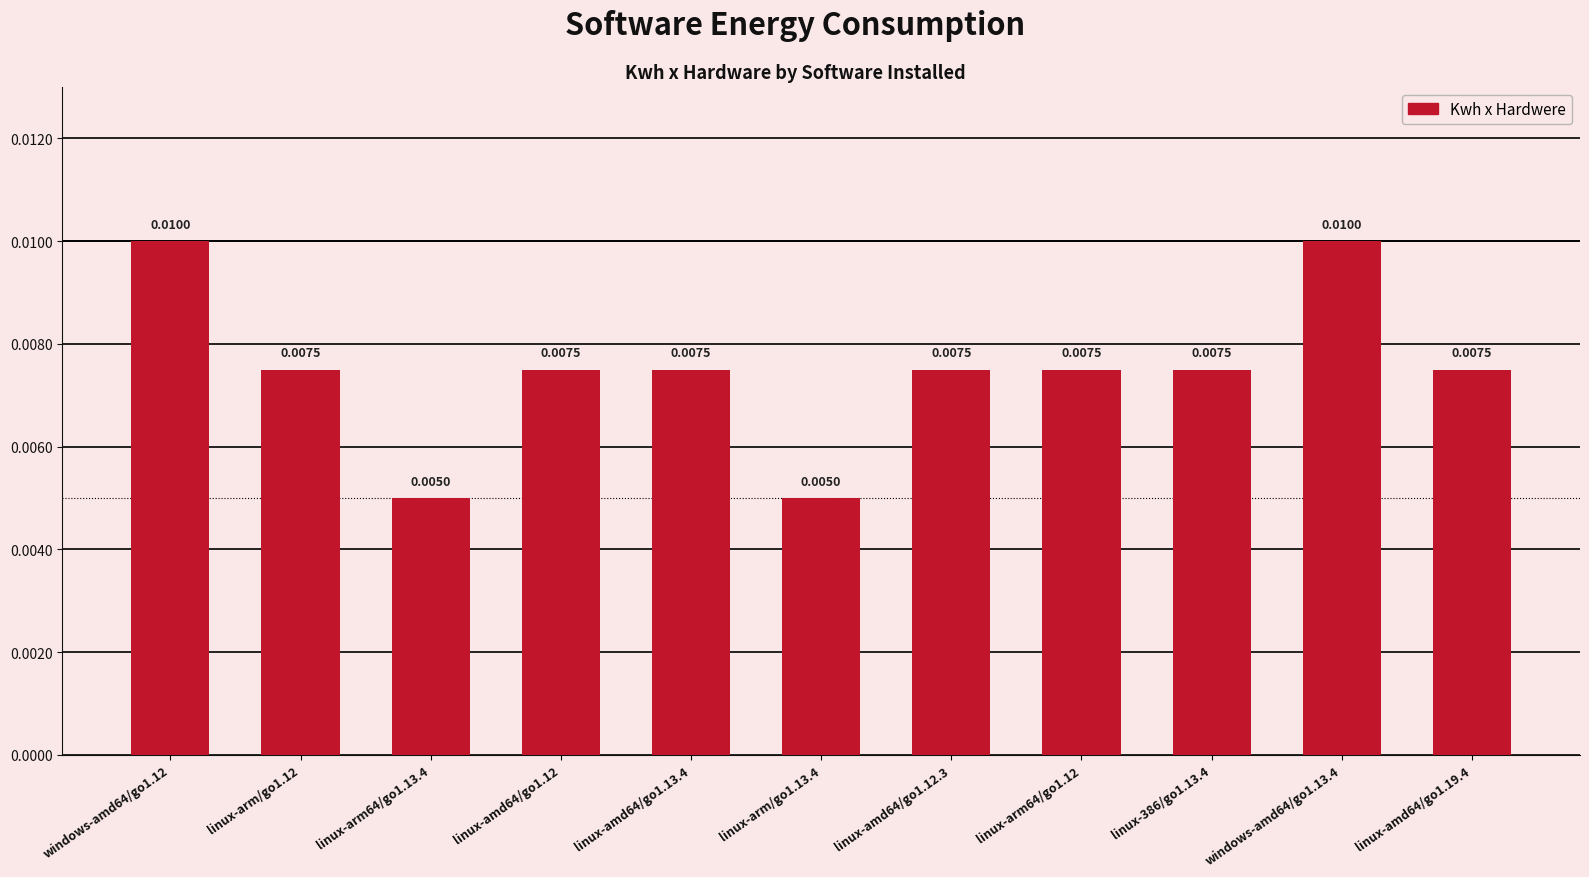

Between linux-arm/go1.12 and windows-amd64/go1.12, which is larger?

windows-amd64/go1.12